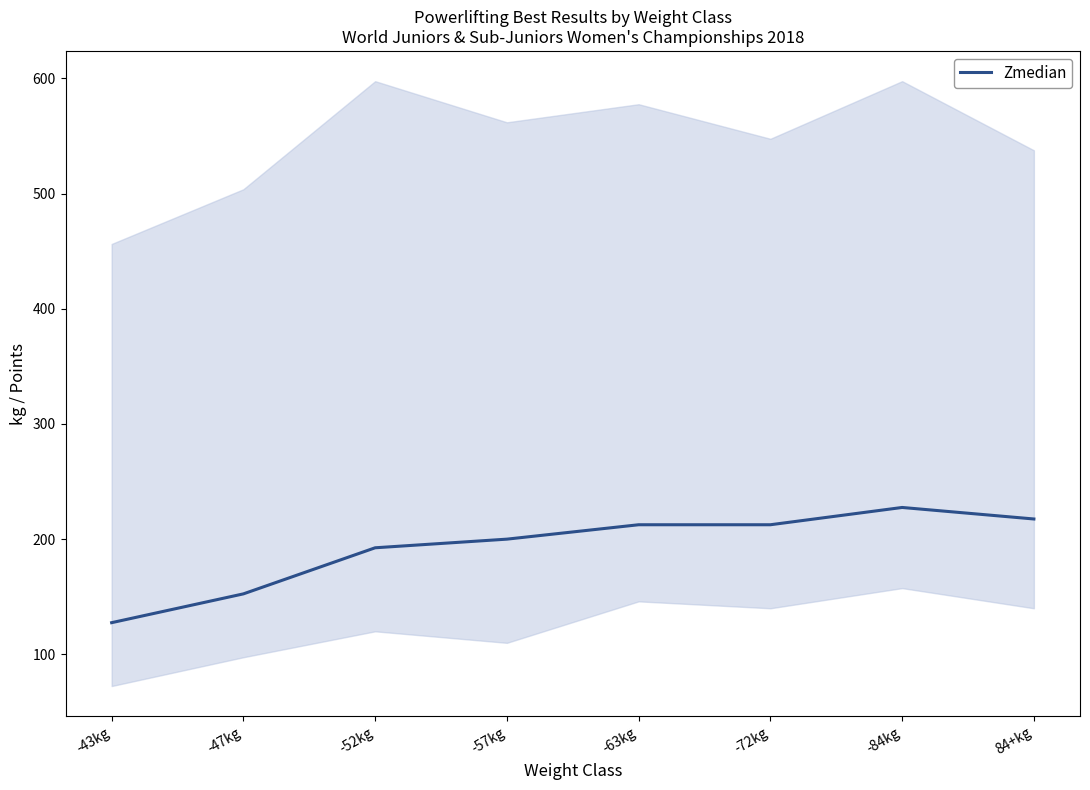

List the labels in order of value, smallest first.

-43kg, -47kg, -52kg, -57kg, -63kg, -72kg, 84+kg, -84kg